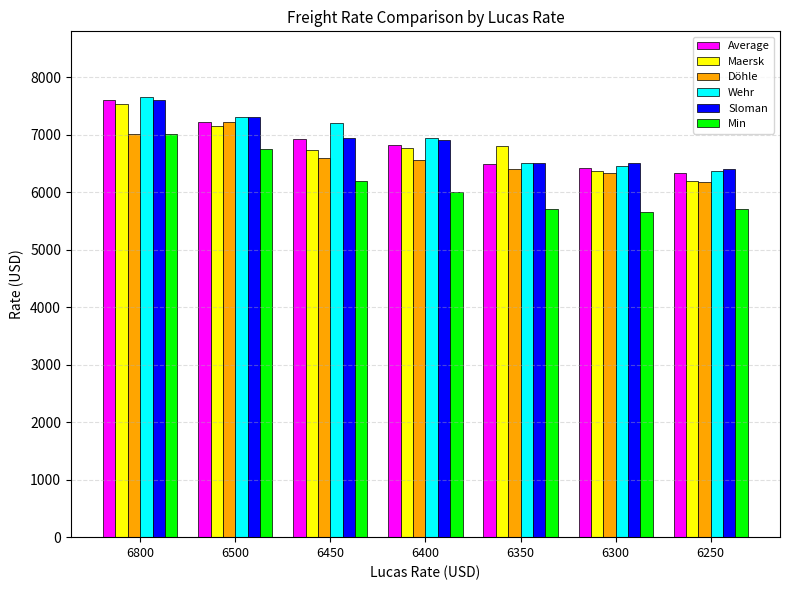

Is the value of Sloman at 6300 greater than the value of Wehr at 6400?

No